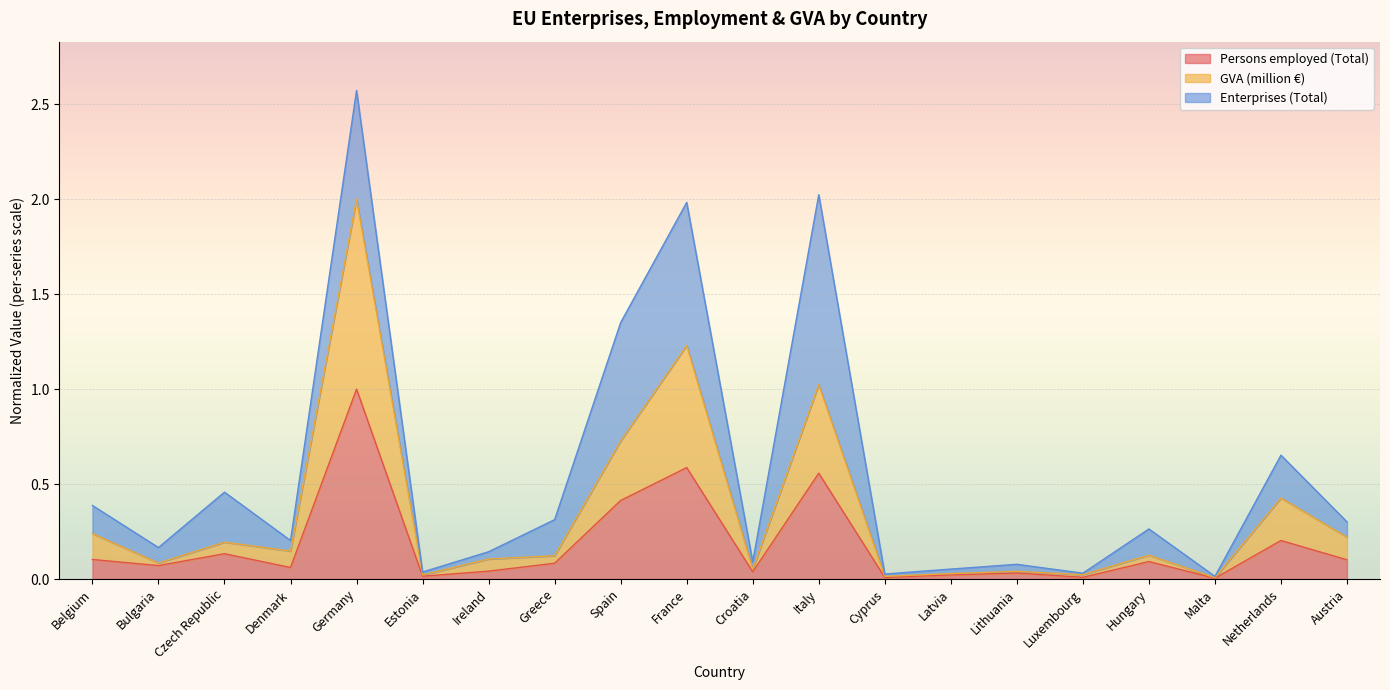

How many interior local valleys does the GVA (million €) series have?

7